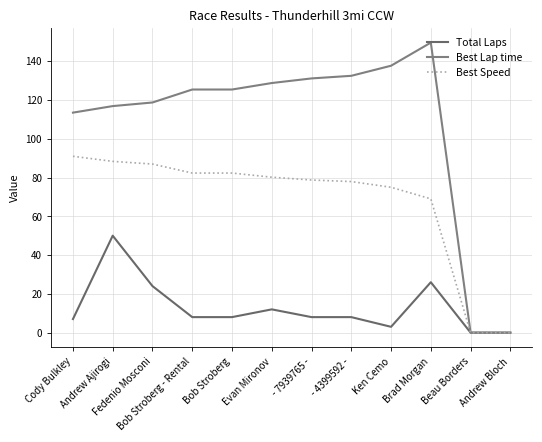

Is this an area chart (filled region under the line)?

No